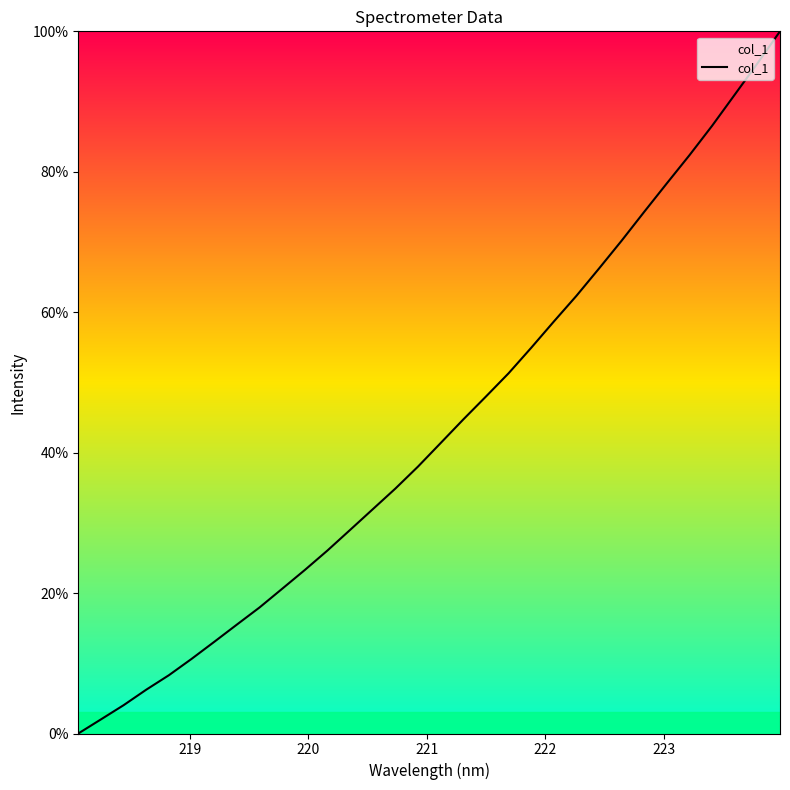

What is the difference between the second highest and minimum values?

95.4